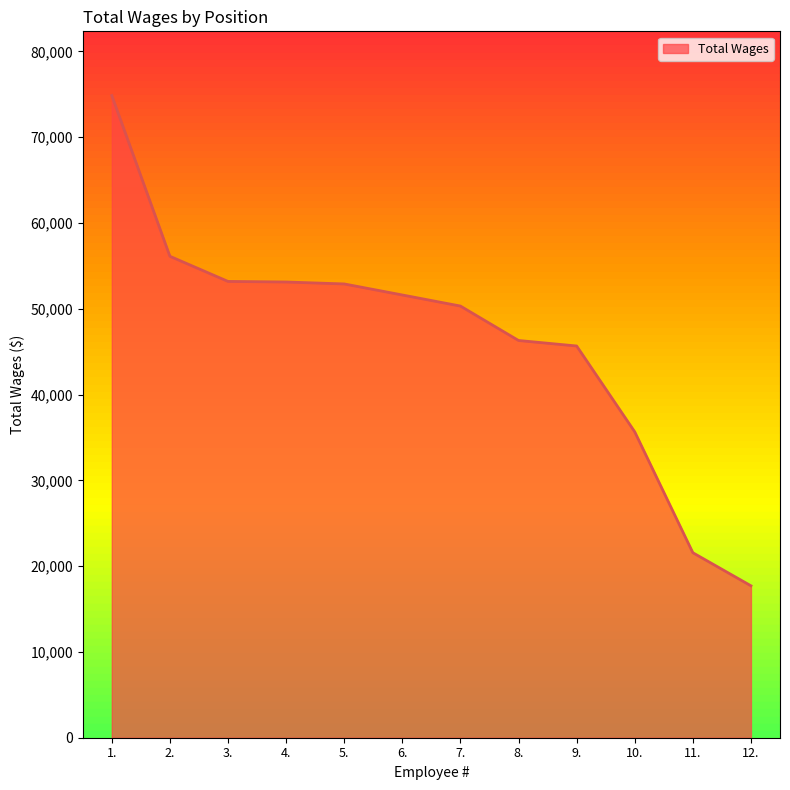

List the labels in order of value, largest first.

1., 2., 3., 4., 5., 6., 7., 8., 9., 10., 11., 12.